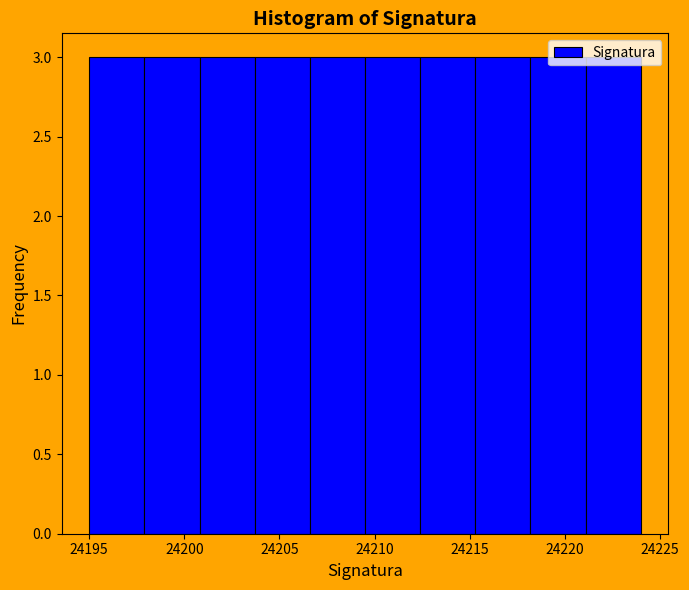

Reading left to right, list every bar in this chart as the range it spans on the x-axis followed by its height. Neither the bar edges nor the heights are printed on the chart, so give them approximately, as read against the axes.

24195.0 to 24197.9: 3
24197.9 to 24200.8: 3
24200.8 to 24203.7: 3
24203.7 to 24206.6: 3
24206.6 to 24209.5: 3
24209.5 to 24212.4: 3
24212.4 to 24215.3: 3
24215.3 to 24218.2: 3
24218.2 to 24221.1: 3
24221.1 to 24224.0: 3